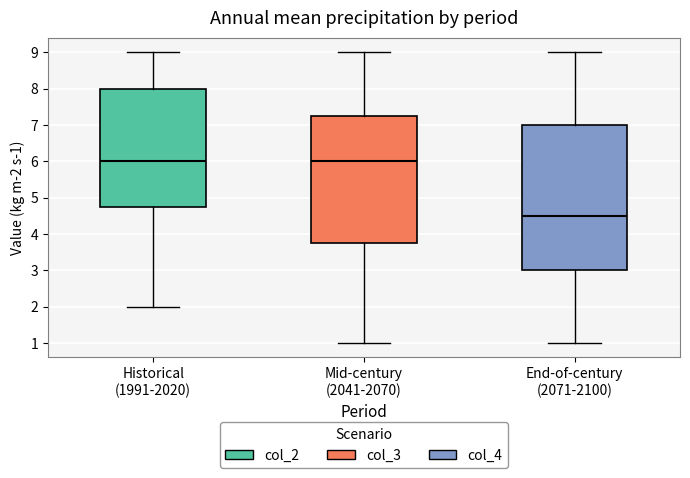

Where does the lower whisker of the box for End-of-century (2071-2100) end on the y-axis? The values are not printed on the chart, so give them approximately, as read against the axis.

1.0